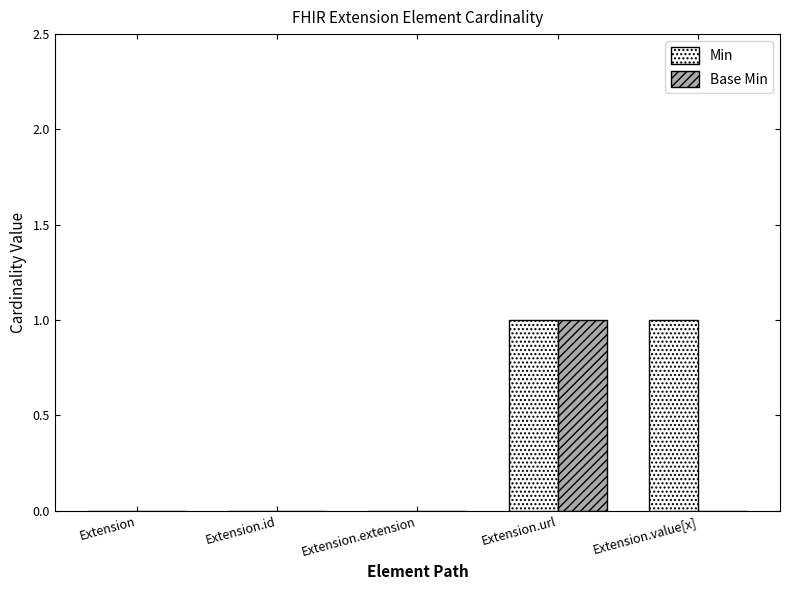

The Base Min series shows 1 at Extension.url. True or false?

True